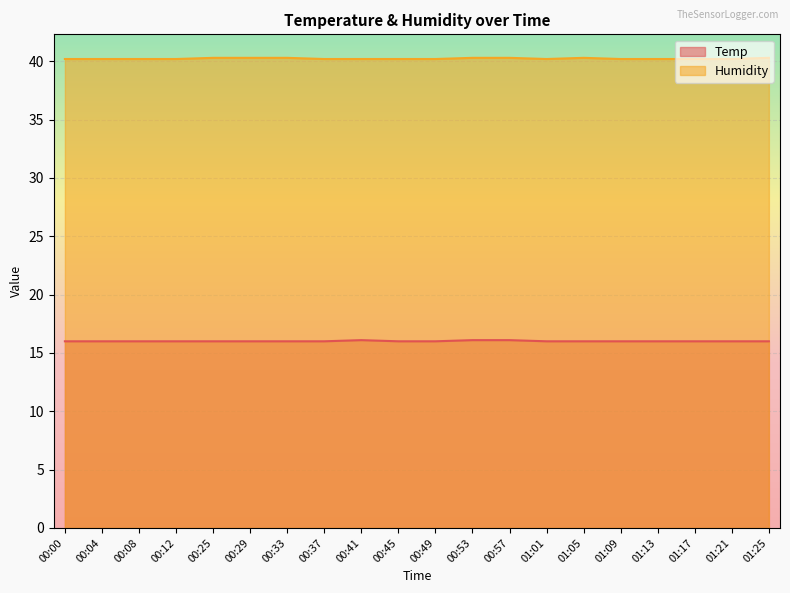

Count the number of categories in the chart.

20